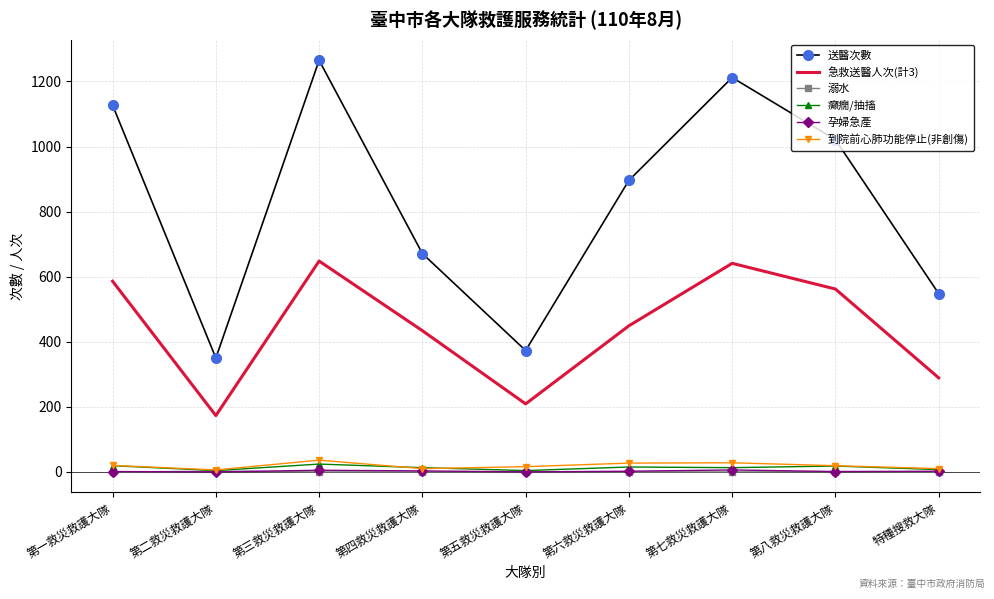

The 送醫次數 series shows 350 at 第二救災救護大隊. True or false?

True